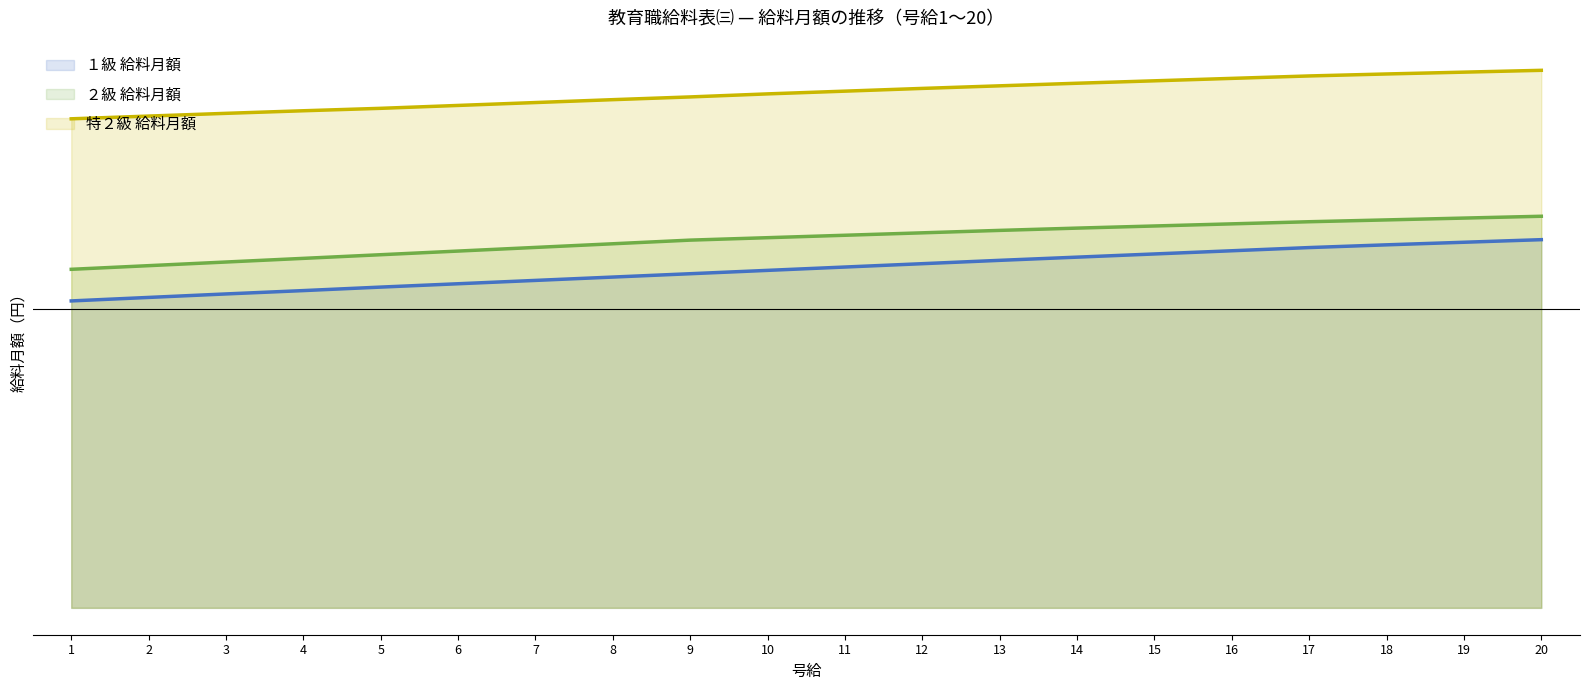

What is the value of the １級 給料月額 (line) point at the 20th from the left?

242200